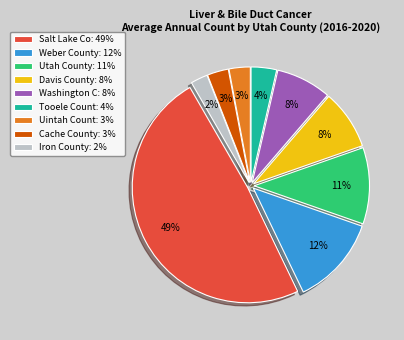

Is there any slice that represents more than half of the pie?

No